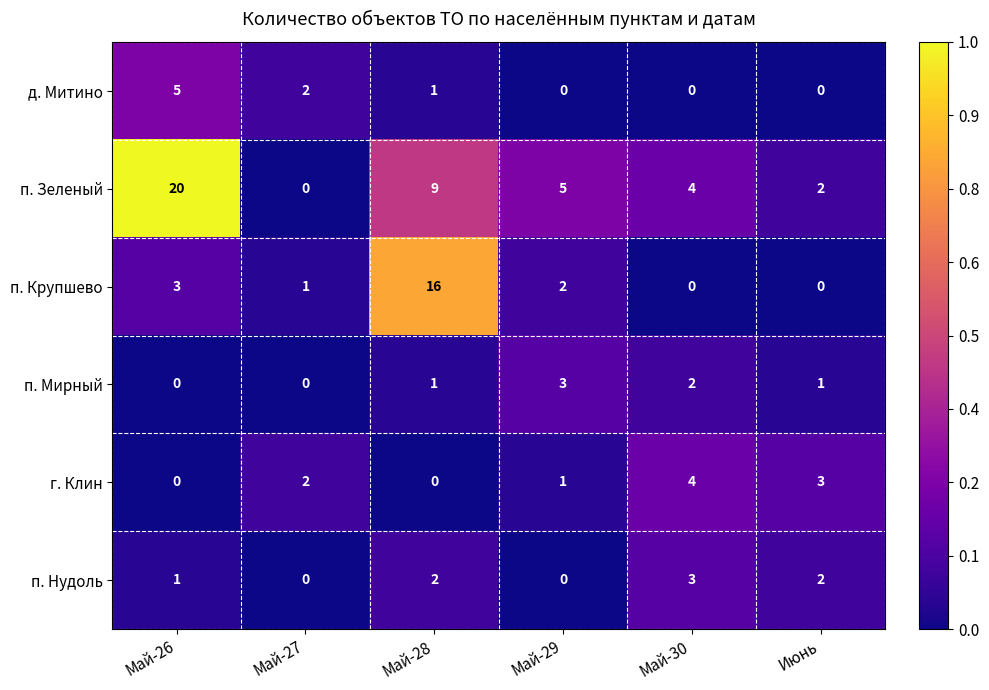

What is the difference between the maximum and second lowest values in the п. Нудоль series?

3